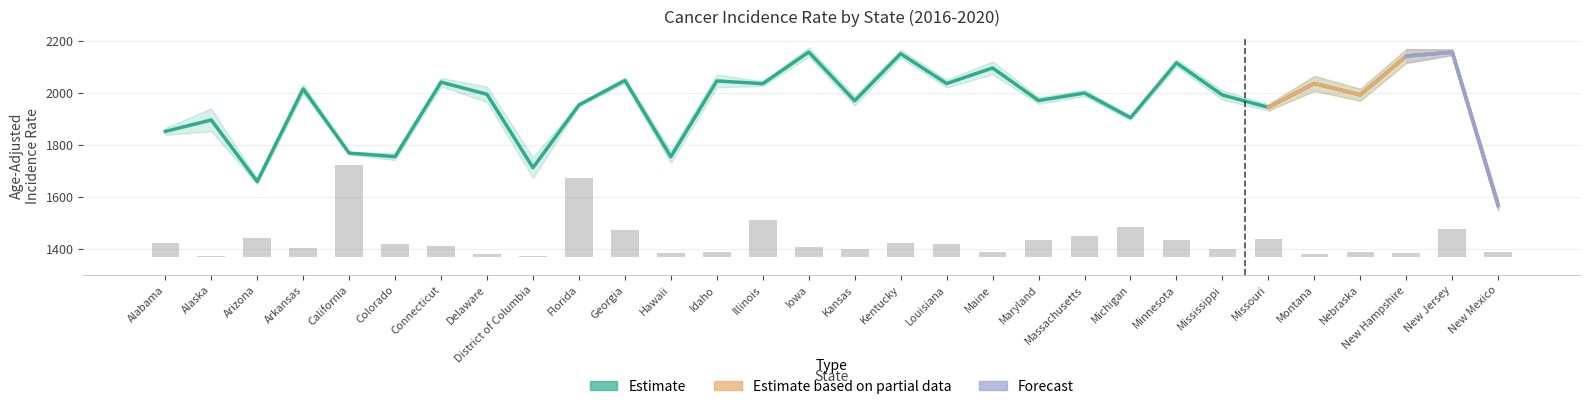

How many data points in Age-Adjusted Rate are above 1995?

15